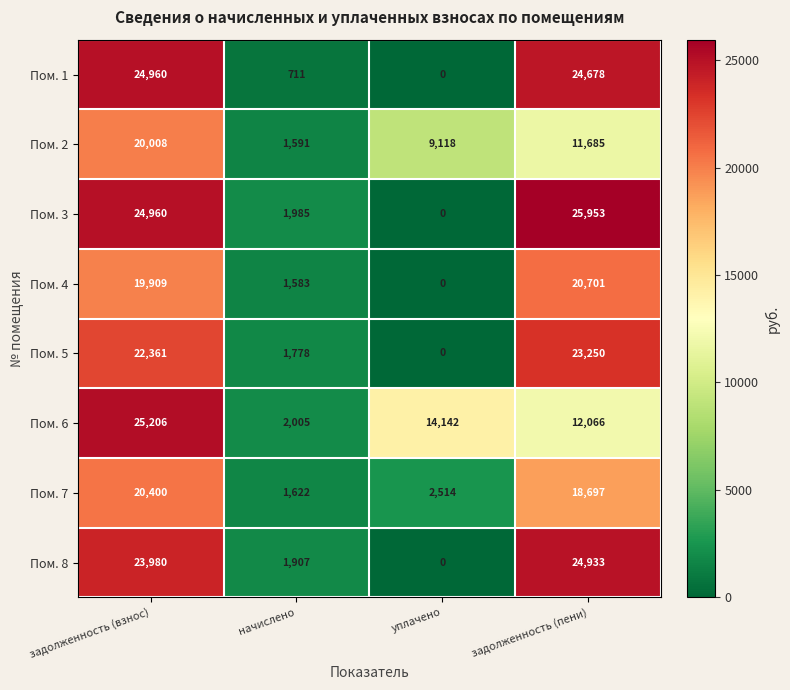

At which category is the sum across all series the highest?

задолженность (взнос)